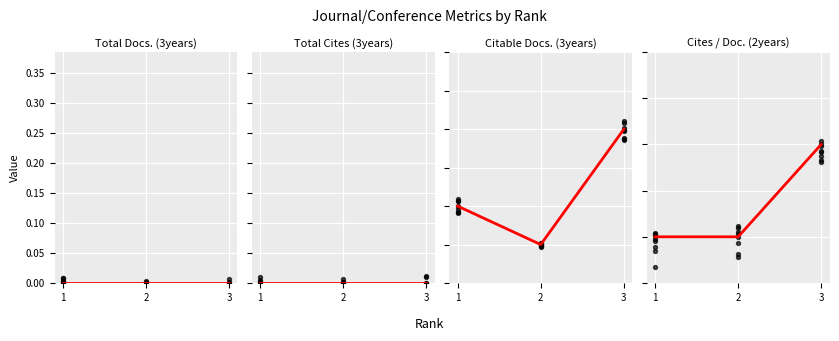

Which series has the largest total across all categories?

Citable Docs. (3years)